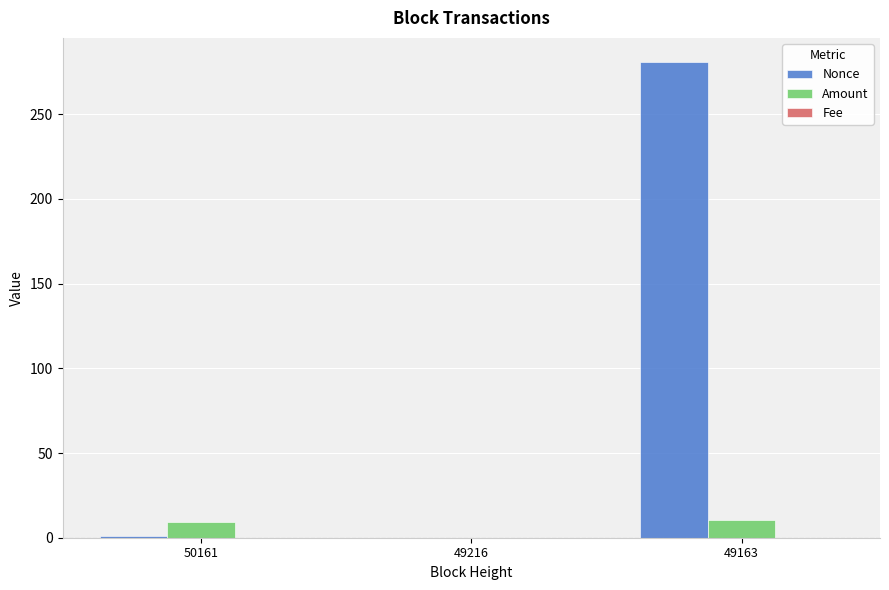

What is the maximum value shown in the chart?

281.0